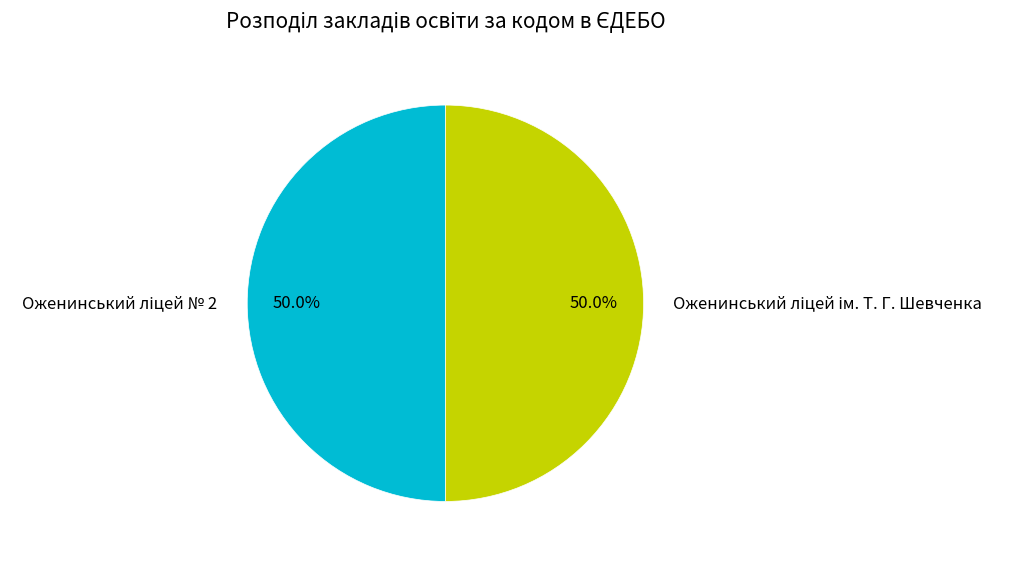

What is the majority slice?

Оженинський ліцей № 2